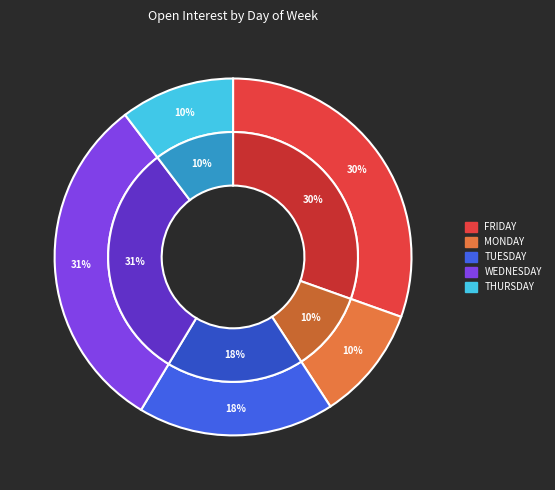

Combined, do WEDNESDAY and MONDAY account for over 50%?

No